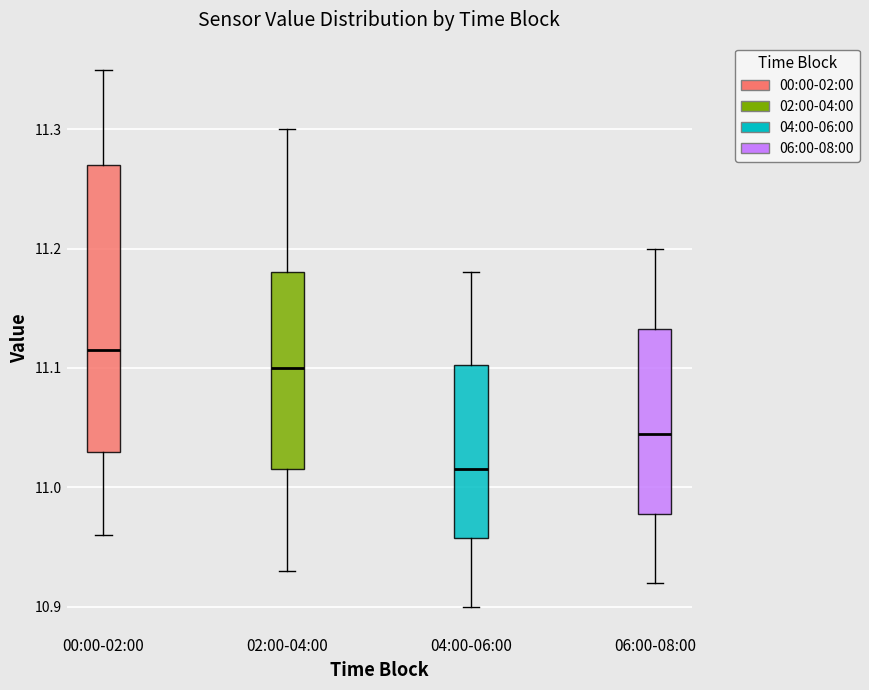

Reading left to right, read every box against the y-axis: the position of its median line, the range the box covers, and the ends of its whiskers. The values are not printed on the chart, so give them approximately, as read against the axis.

00:00-02:00: median 11.12, box 11.03 to 11.27, whiskers 10.96 to 11.35
02:00-04:00: median 11.10, box 11.02 to 11.18, whiskers 10.93 to 11.30
04:00-06:00: median 11.02, box 10.96 to 11.10, whiskers 10.90 to 11.18
06:00-08:00: median 11.05, box 10.98 to 11.13, whiskers 10.92 to 11.20